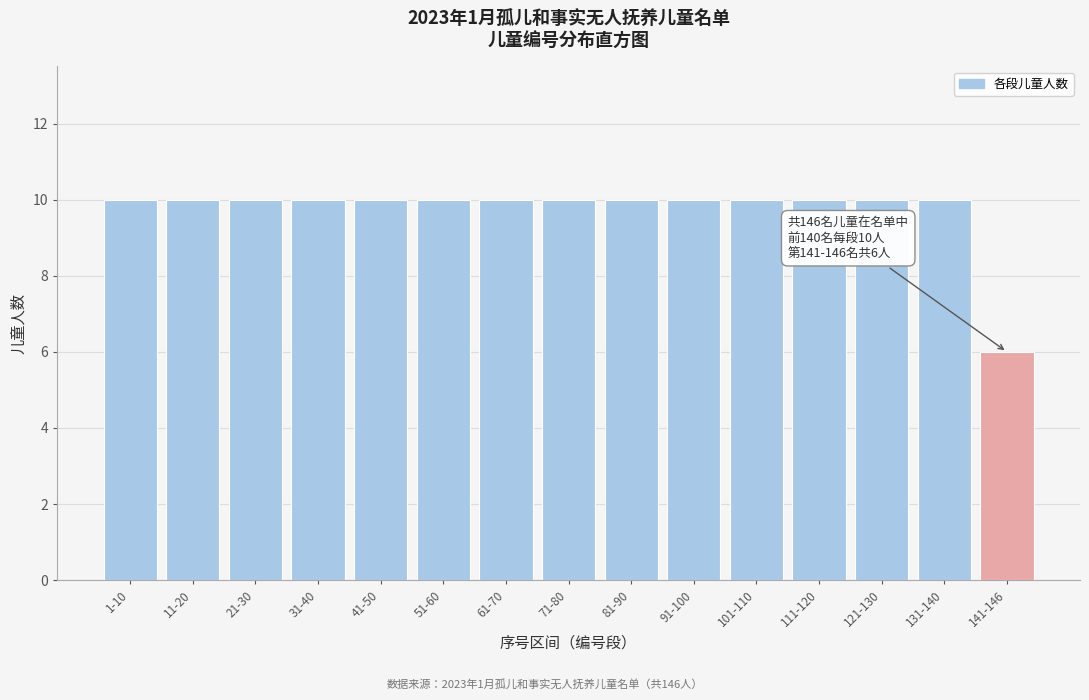

Reading right to left, list all the values displayed in this chart.

6	10	10	10	10	10	10	10	10	10	10	10	10	10	10